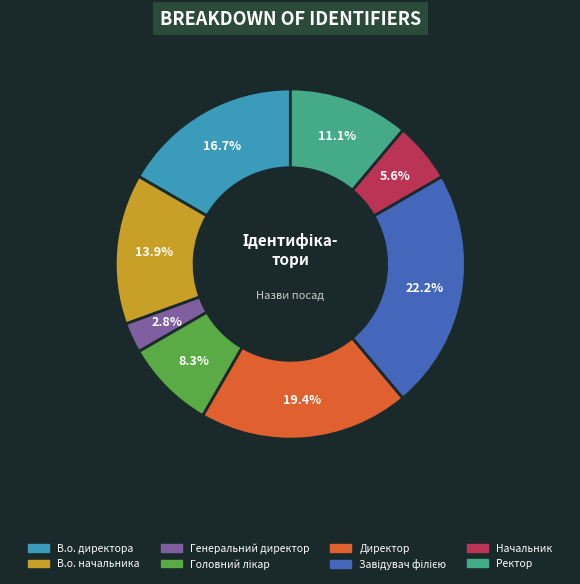

The В.о. начальника slice represents 26% of the pie. True or false?

False